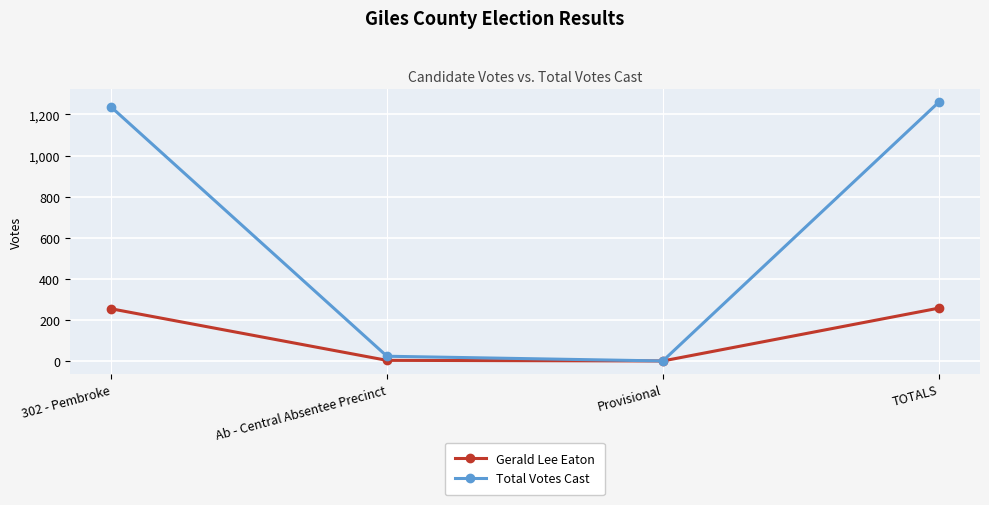

The value of Gerald Lee Eaton at TOTALS is 257. True or false?

True